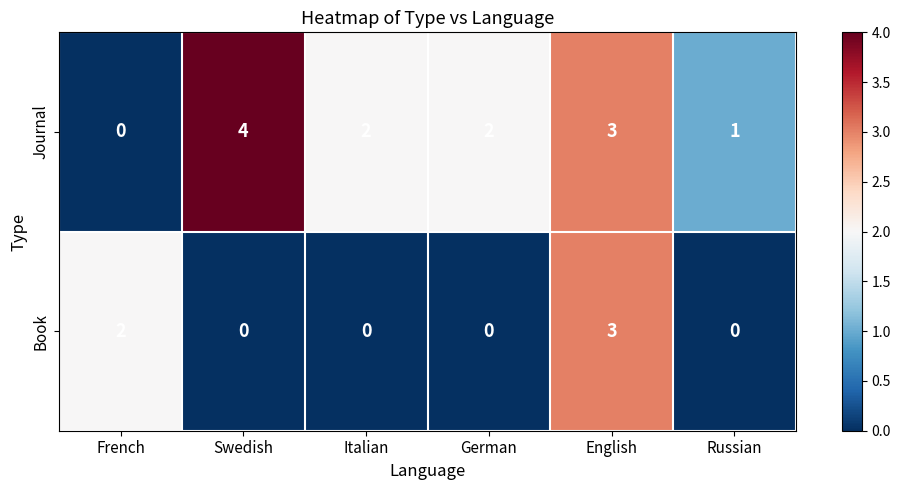

Count the Journal values in the range 1 to 3.

4